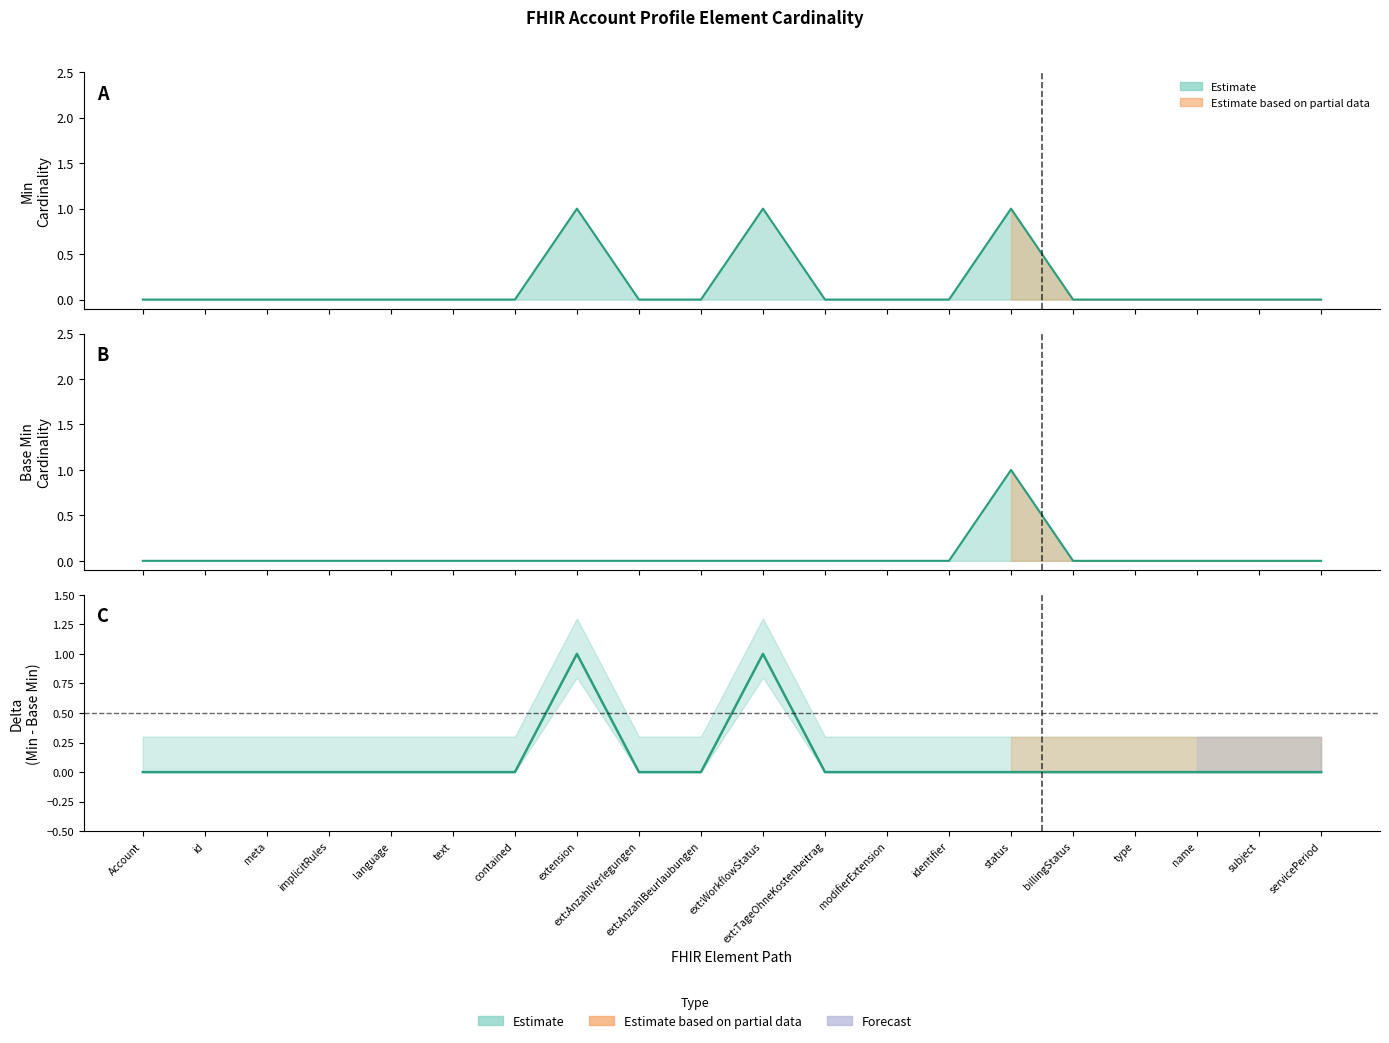

Which series has the largest range (max minus min)?

Min (line)